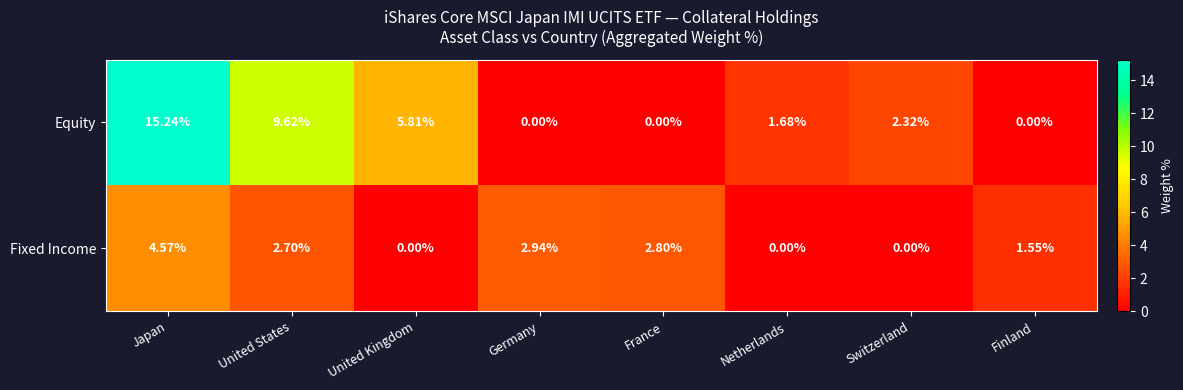

List the series in order of their overall mean, lowest first.

Fixed Income, Equity